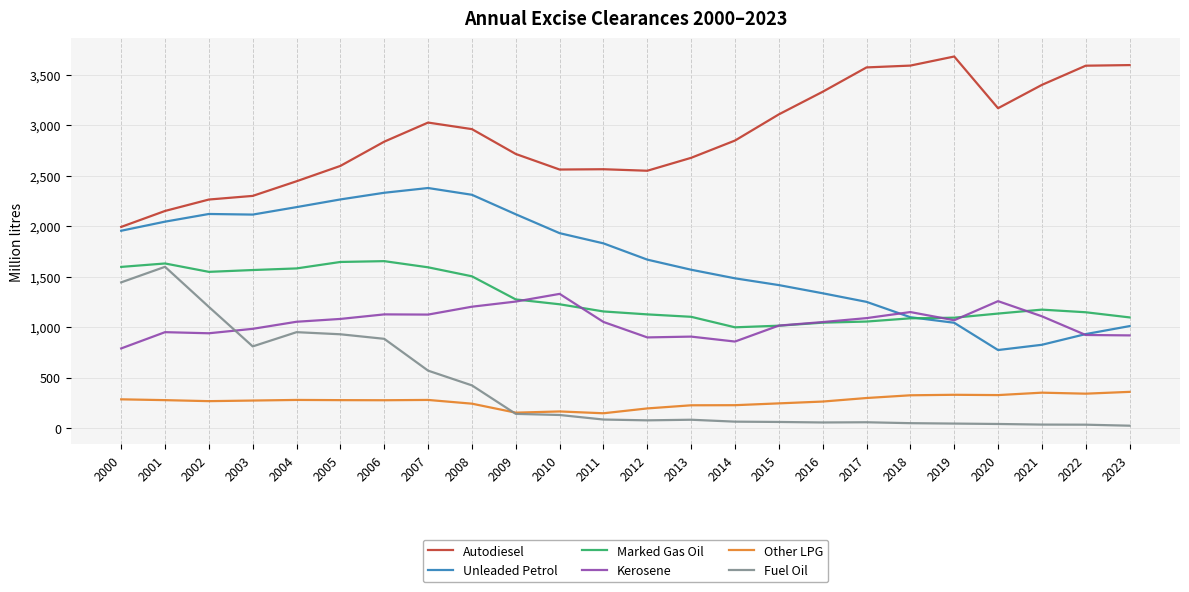

What is the minimum value for Unleaded Petrol?

773